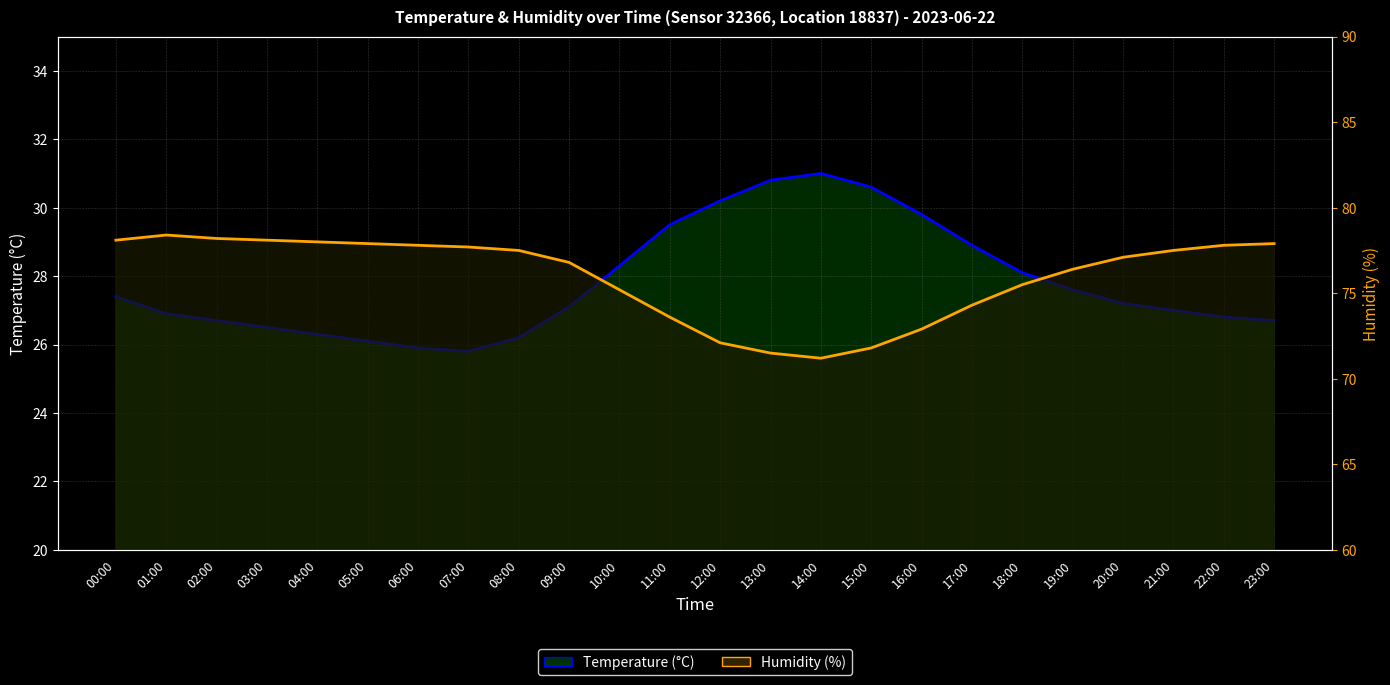

How many distinct data groups are displayed?

2